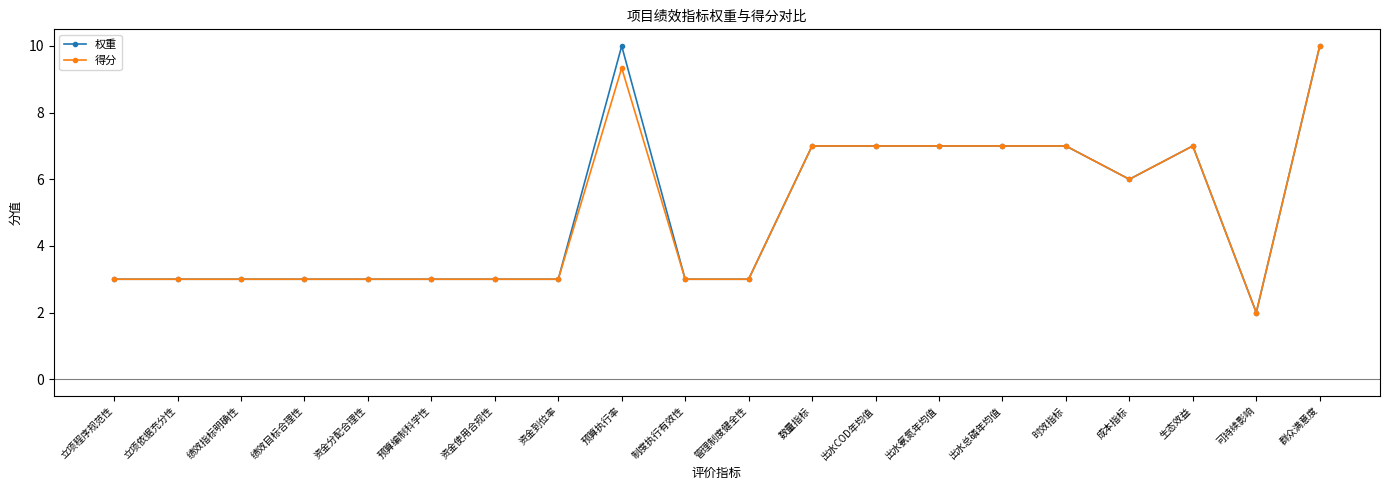

Read the 权重 value at 资金使用合规性.

3.0